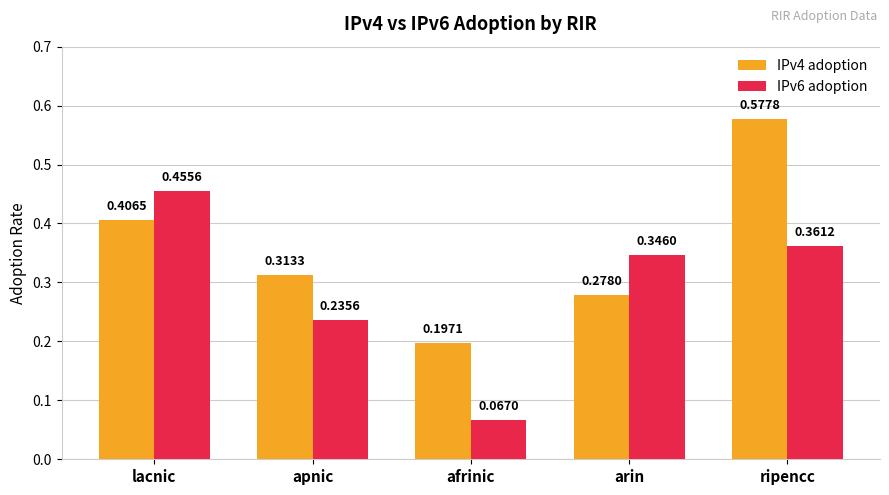

At which label does IPv4 adoption reach its minimum?

afrinic